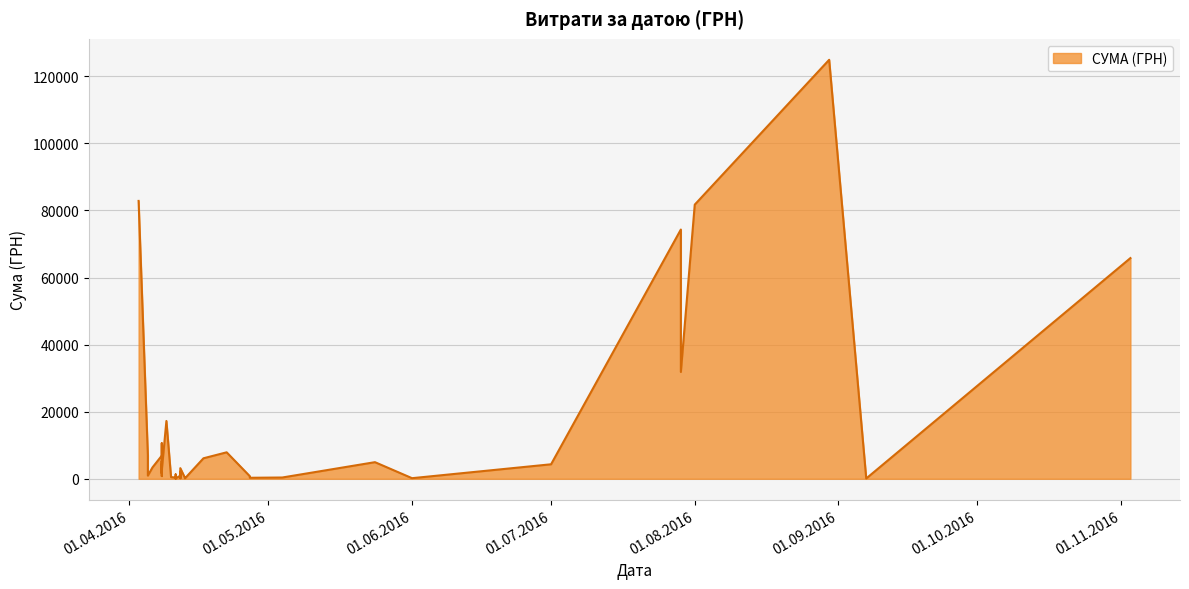

What is the average value?

14111.1